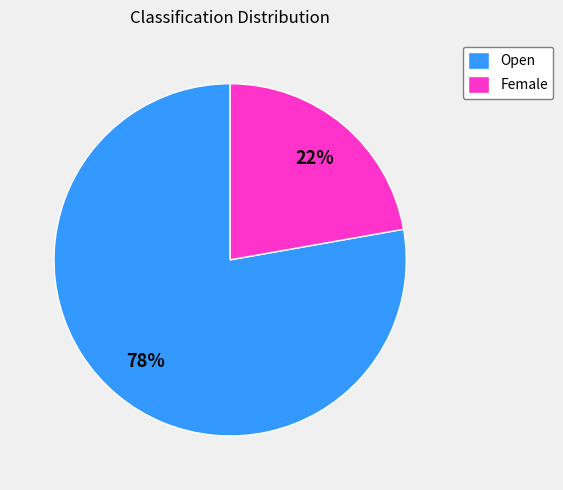

To the nearest percent, what portion does Open represent?

78%